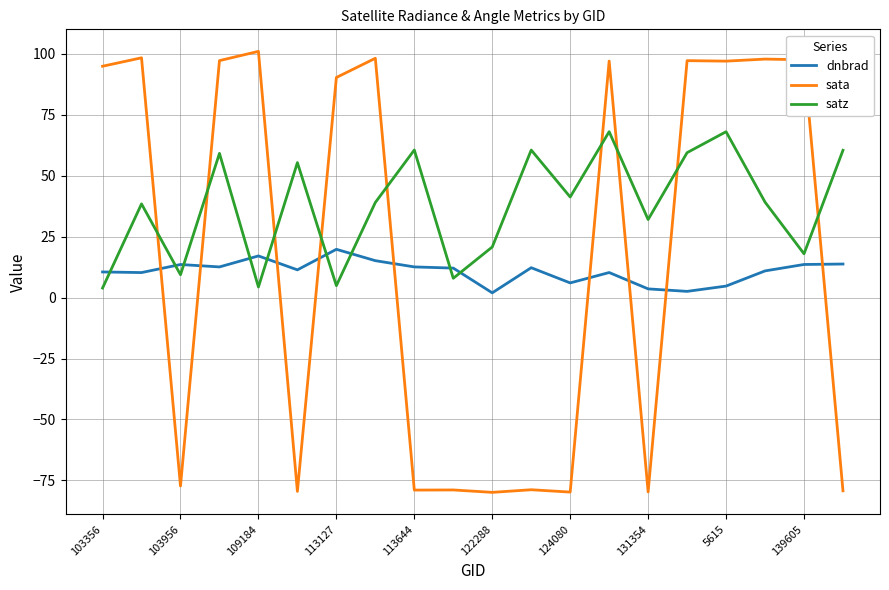

What are all the series names shown in the legend?

dnbrad, sata, satz